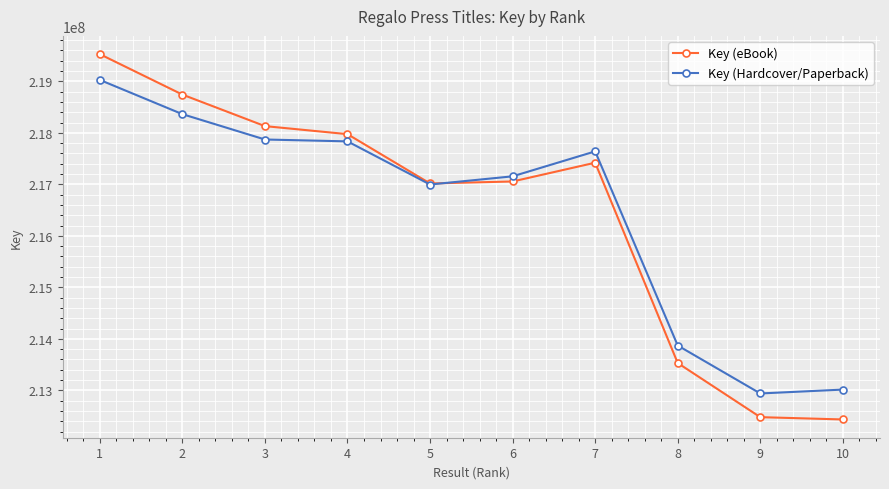

Reading right to left, what are all the values shown in this chart?

Key (eBook): 10=212435079	9=212479755	8=213530665	7=217420749	6=217056105	5=217017267	4=217975021	3=218131223	2=218743602	1=219528551
Key (Hardcover/Paperback): 10=213015079	9=212939755	8=213870665	7=217640749	6=217156105	5=216997267	4=217835021	3=217871223	2=218363602	1=219028551